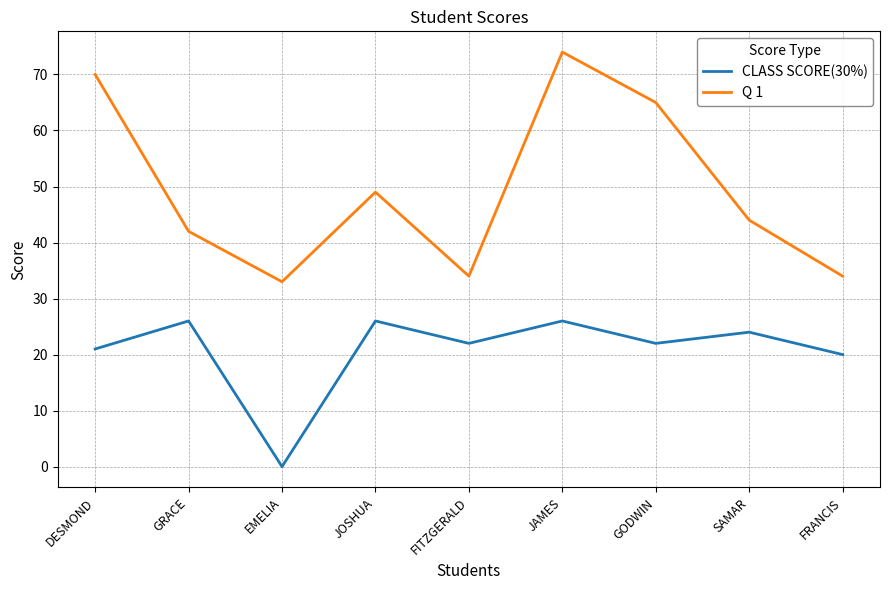

At which category does Q 1 reach its first local valley?

EMELIA